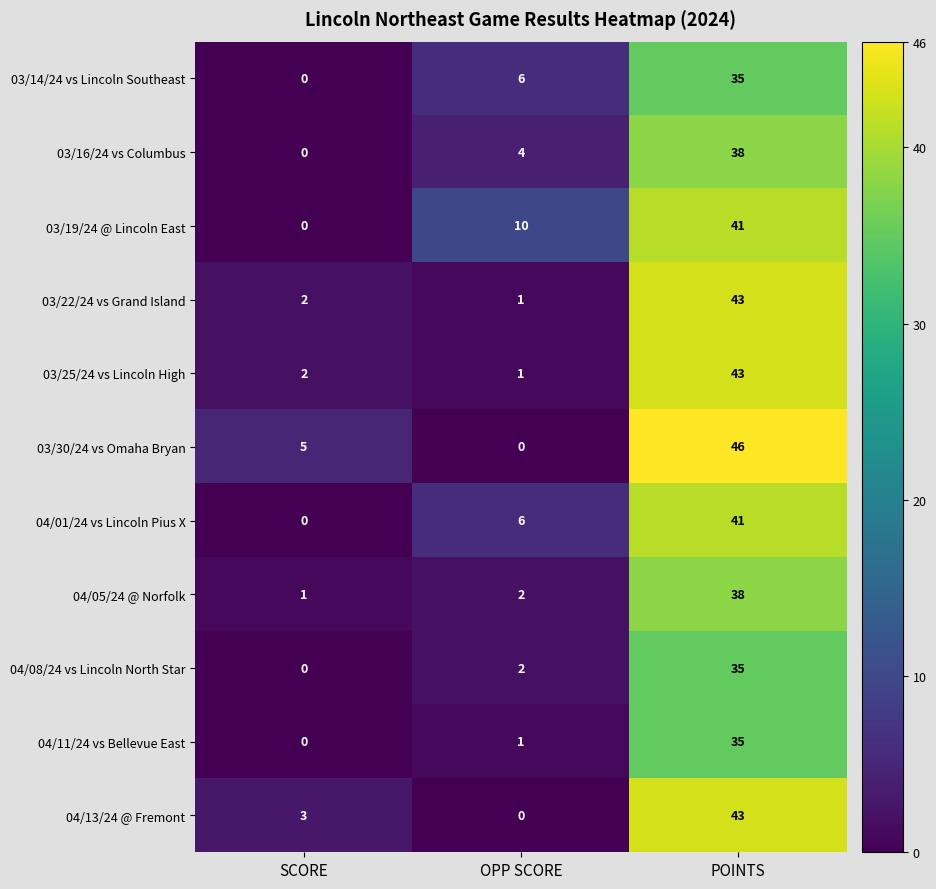

Is it true that 03/22/24 vs Grand Island equals 43 at POINTS?

True